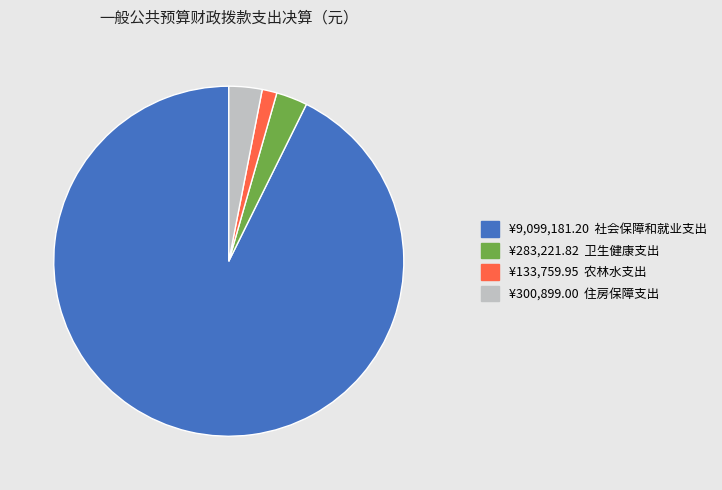

Is there a majority slice in this chart?

Yes